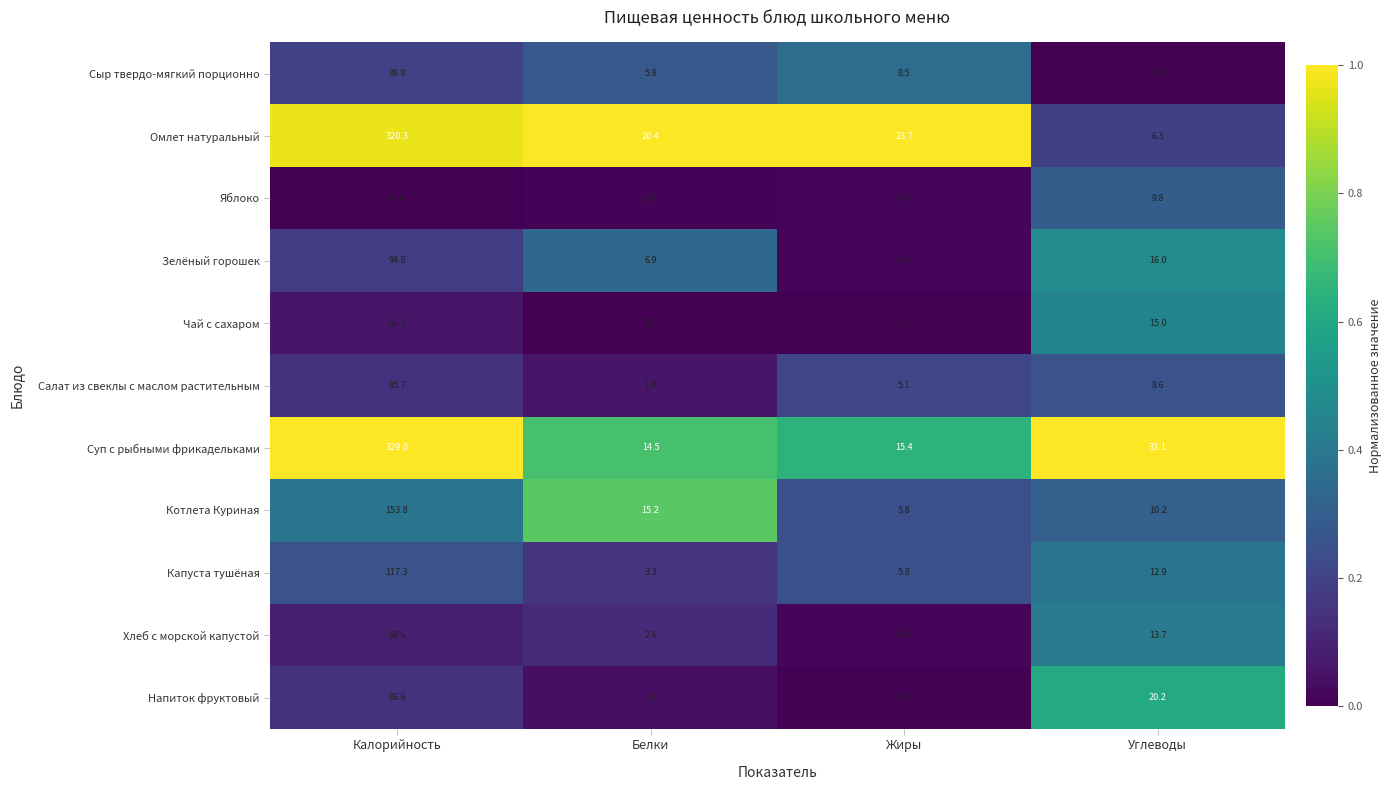

Rank the categories by Сыр твердо-мягкий порционно value from highest to lowest.

Калорийность, Жиры, Белки, Углеводы